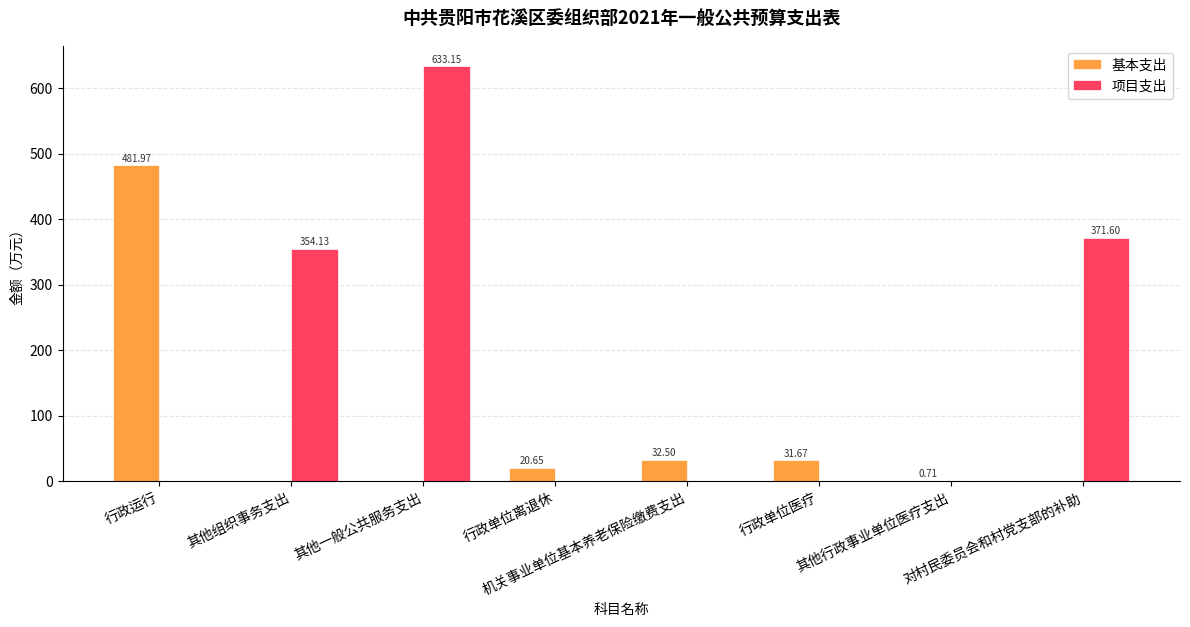

What value does the 基本支出 series have at 行政运行?

482.0